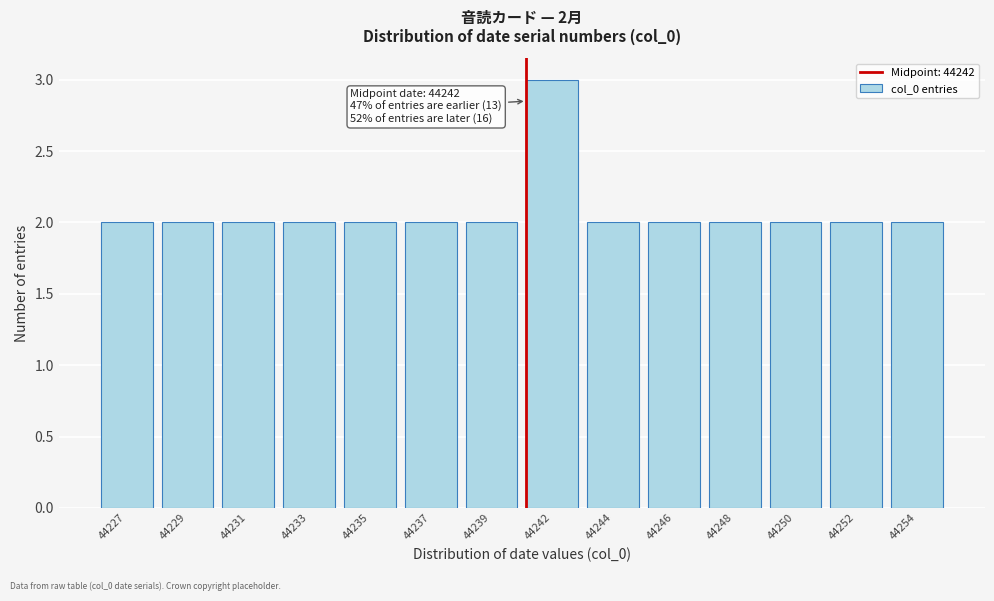

Reading left to right, extract all data points from this chart.

44227=2	44229=2	44231=2	44233=2	44235=2	44237=2	44239=2	44242=3	44244=2	44246=2	44248=2	44250=2	44252=2	44254=2